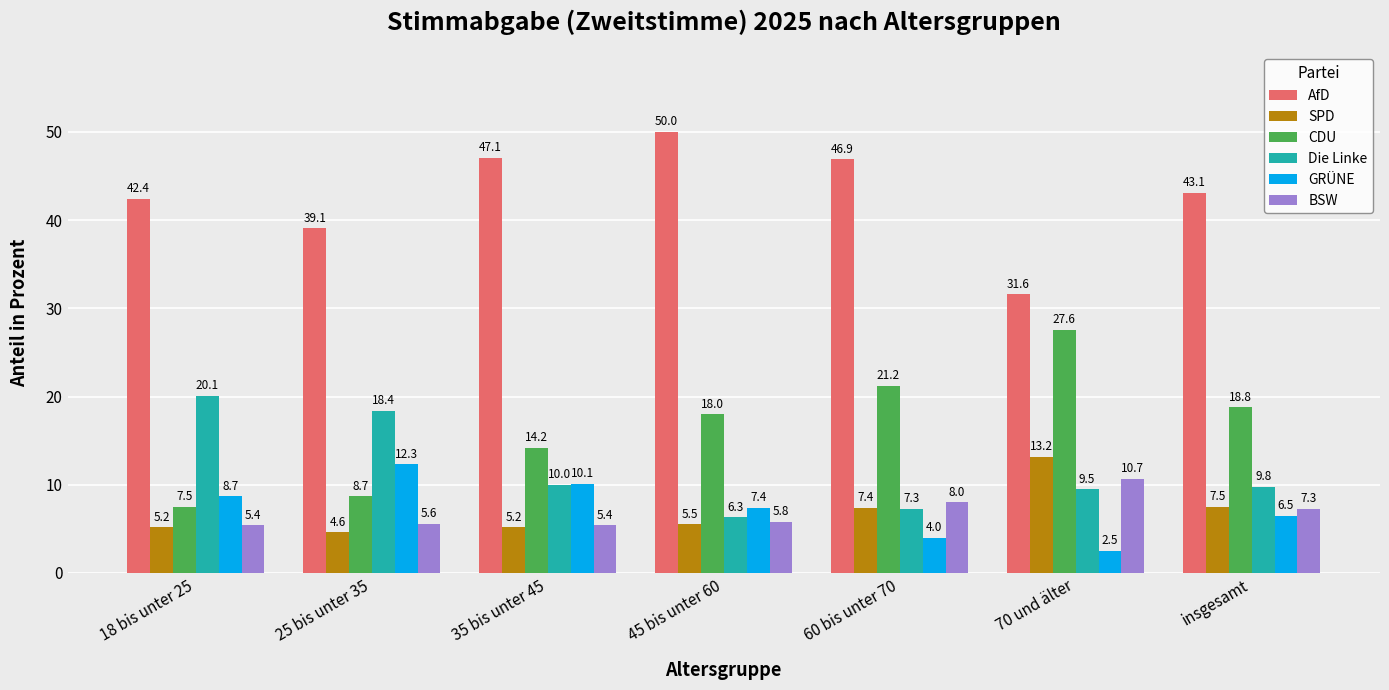

What is the total value across all series at 45 bis unter 60?

93.0